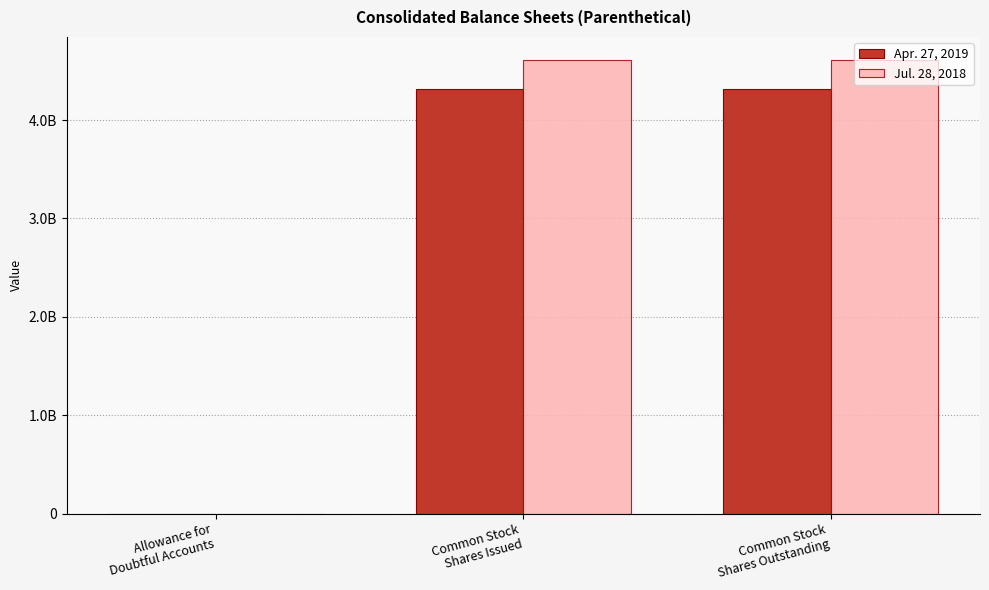

Does the chart contain stacked bars?

No